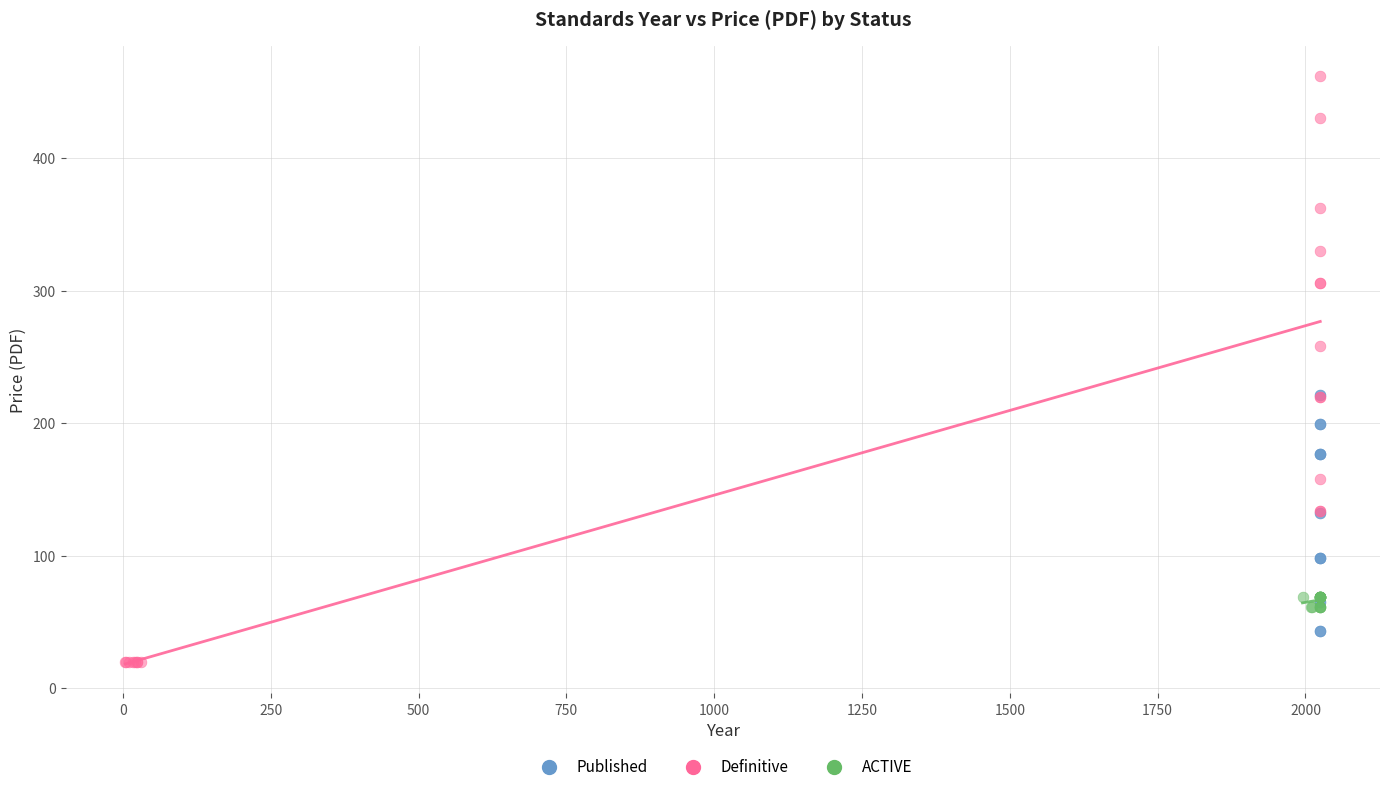

Which series has the largest Y range (max minus min)?

Definitive